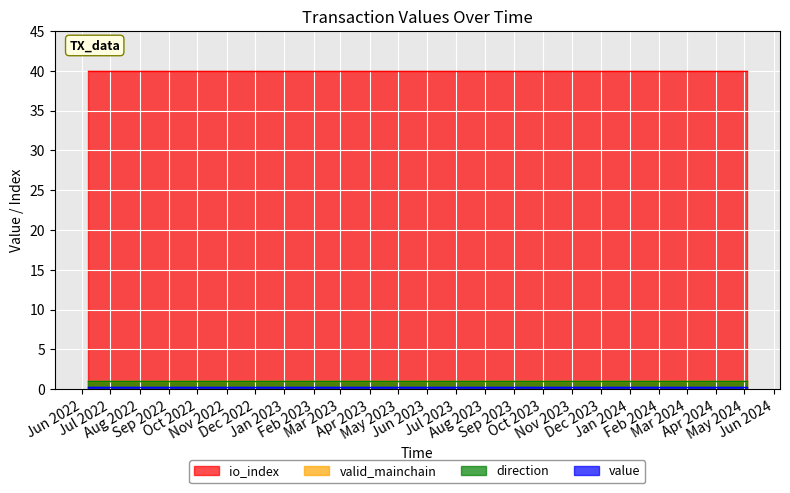

The value of valid_mainchain at 5 is 0.3. True or false?

False